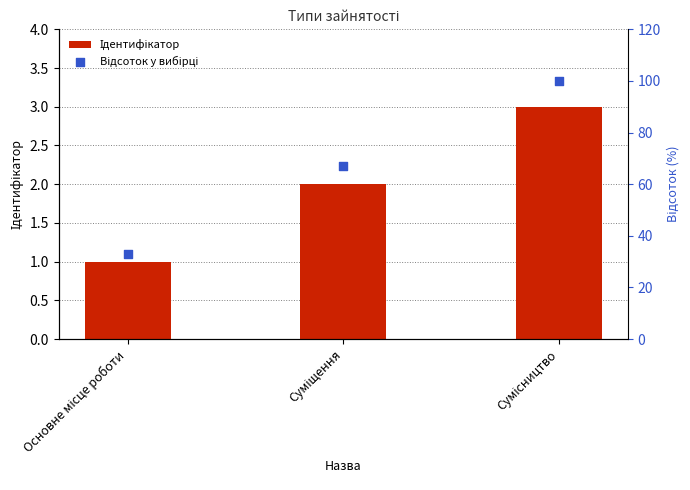

Which series has the widest spread of Y values?

Відсоток у вибірці